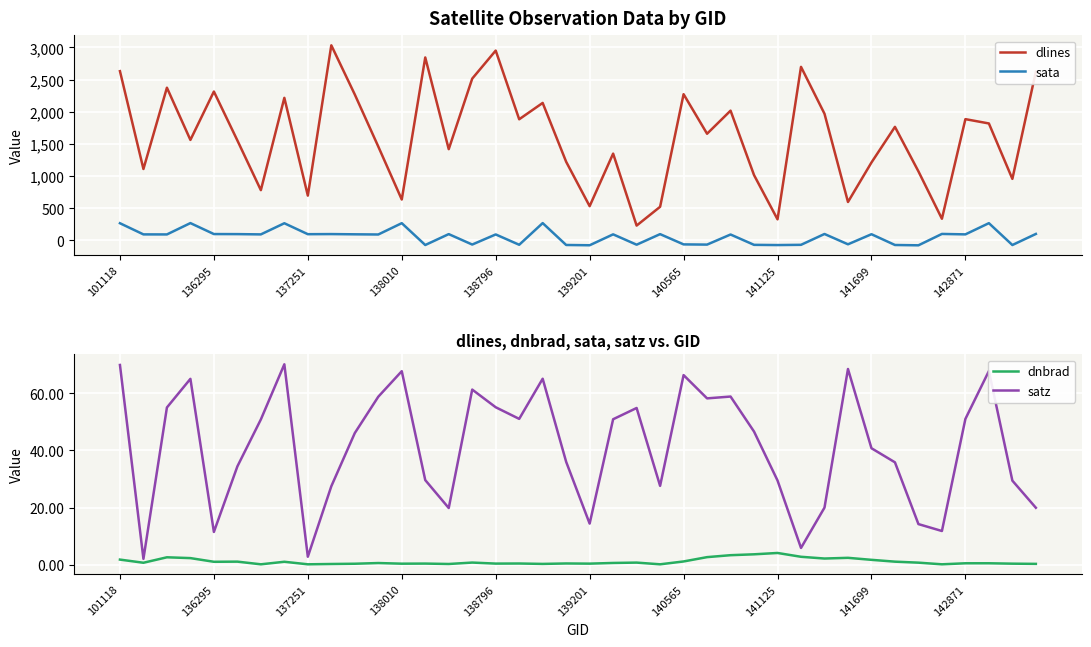

What is the value of the satz point at the 26th from the left?

58.2